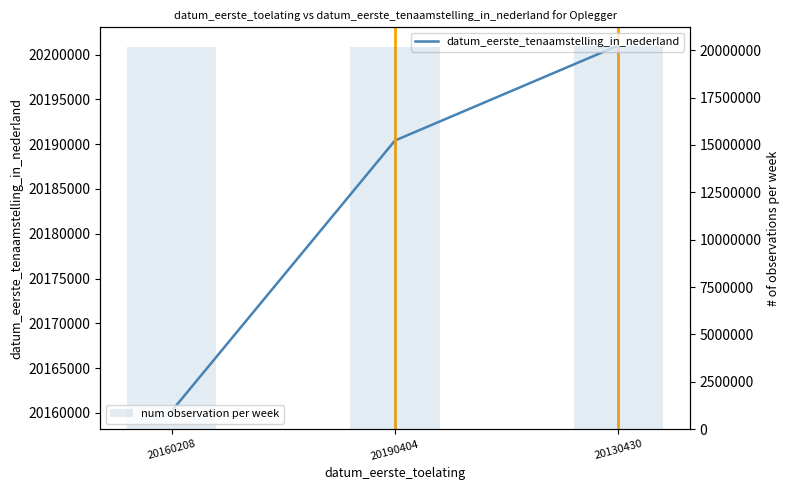

What is the sum of the num observation per week values at 20130430 and 20190404?

40391412